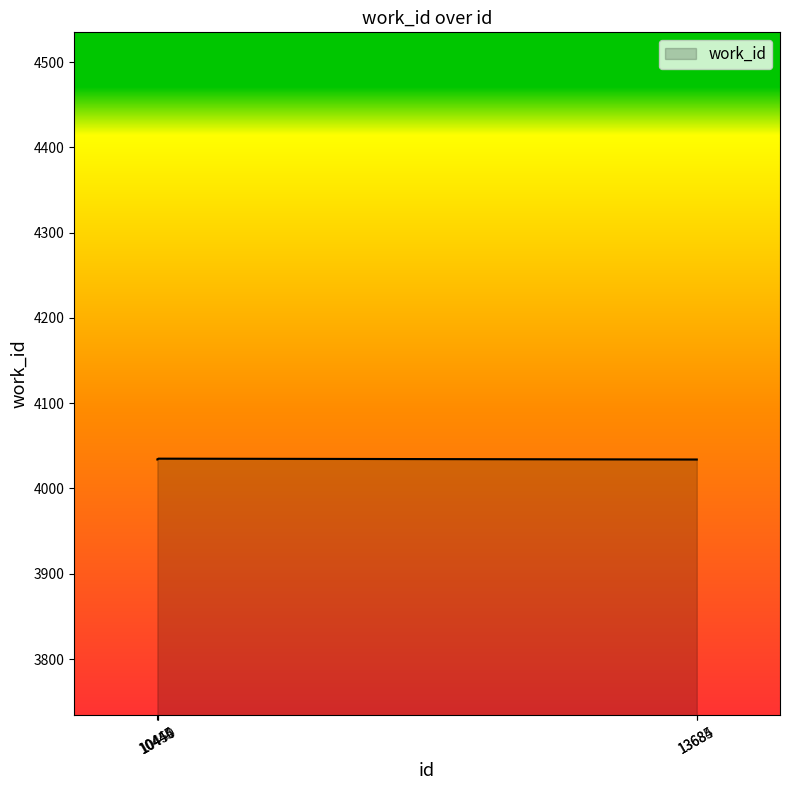

What is the sum of the values at 10445 and 13685?

8068